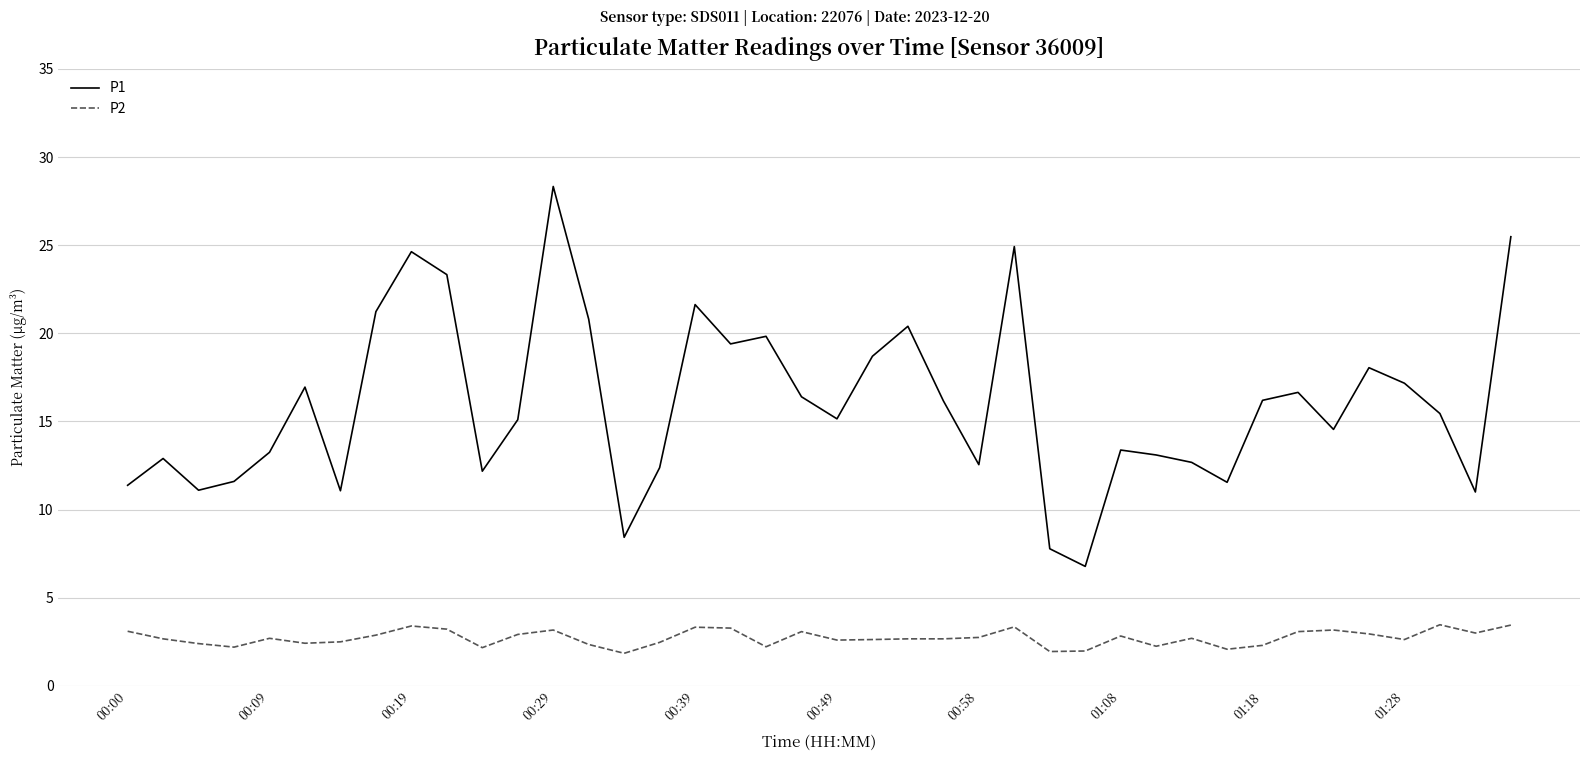

What is the highest value of the P2 series?

3.5